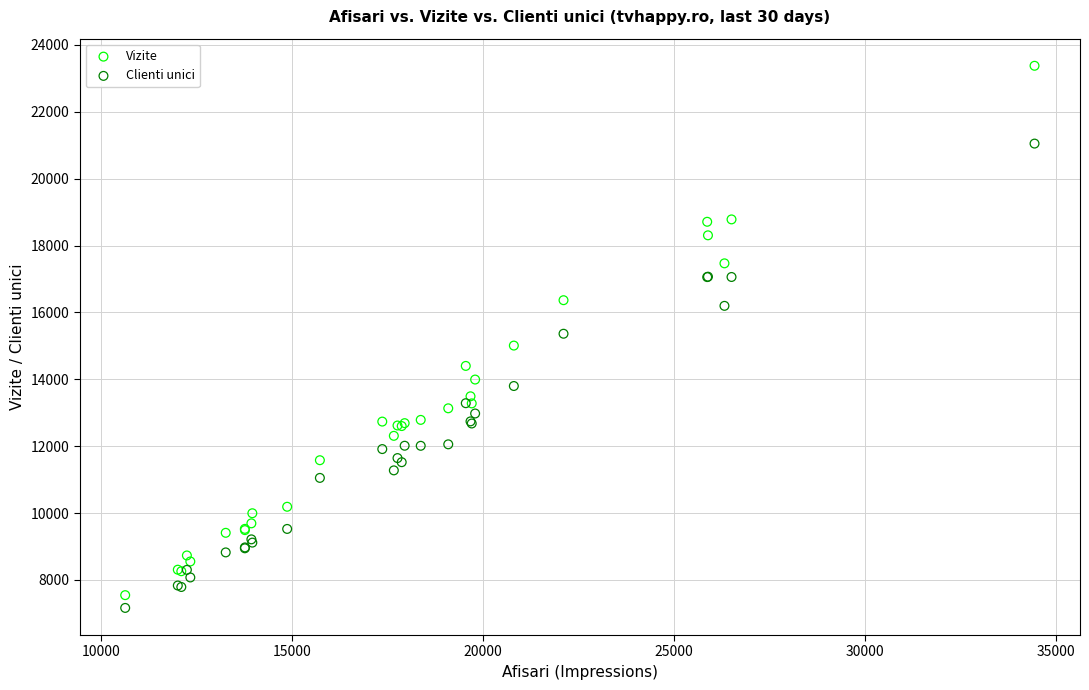

Which series has the widest spread of Y values?

Vizite